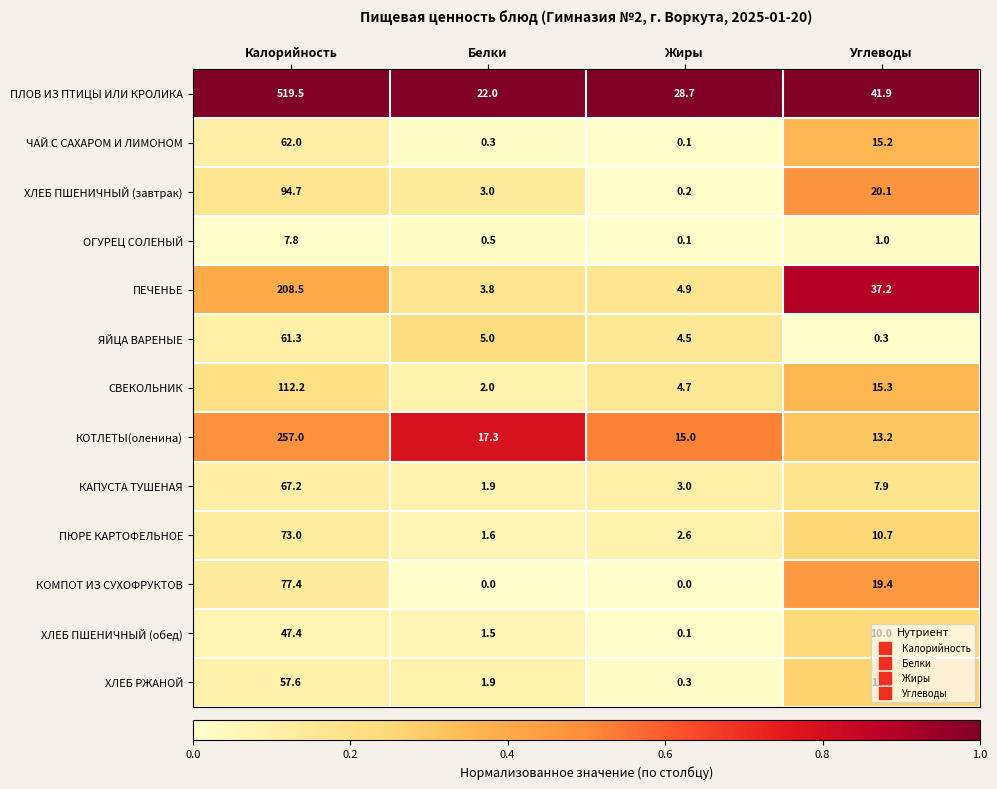

At Калорийность, list the series in order from largest to smallest.

ПЛОВ ИЗ ПТИЦЫ ИЛИ КРОЛИКА, КОТЛЕТЫ(оленина), ПЕЧЕНЬЕ, СВЕКОЛЬНИК, ХЛЕБ ПШЕНИЧНЫЙ (завтрак), КОМПОТ ИЗ СУХОФРУКТОВ, ПЮРЕ КАРТОФЕЛЬНОЕ, КАПУСТА ТУШЕНАЯ, ЧАЙ С САХАРОМ И ЛИМОНОМ, ЯЙЦА ВАРЕНЫЕ, ХЛЕБ РЖАНОЙ, ХЛЕБ ПШЕНИЧНЫЙ (обед), ОГУРЕЦ СОЛЕНЫЙ